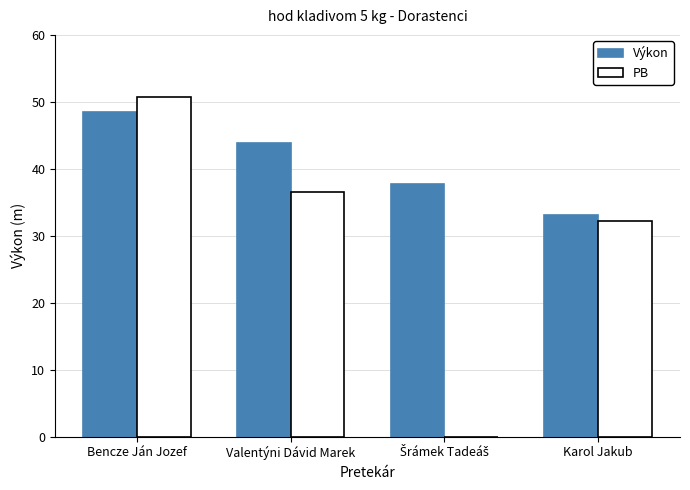

At which category is the sum across all series the highest?

Bencze Ján Jozef